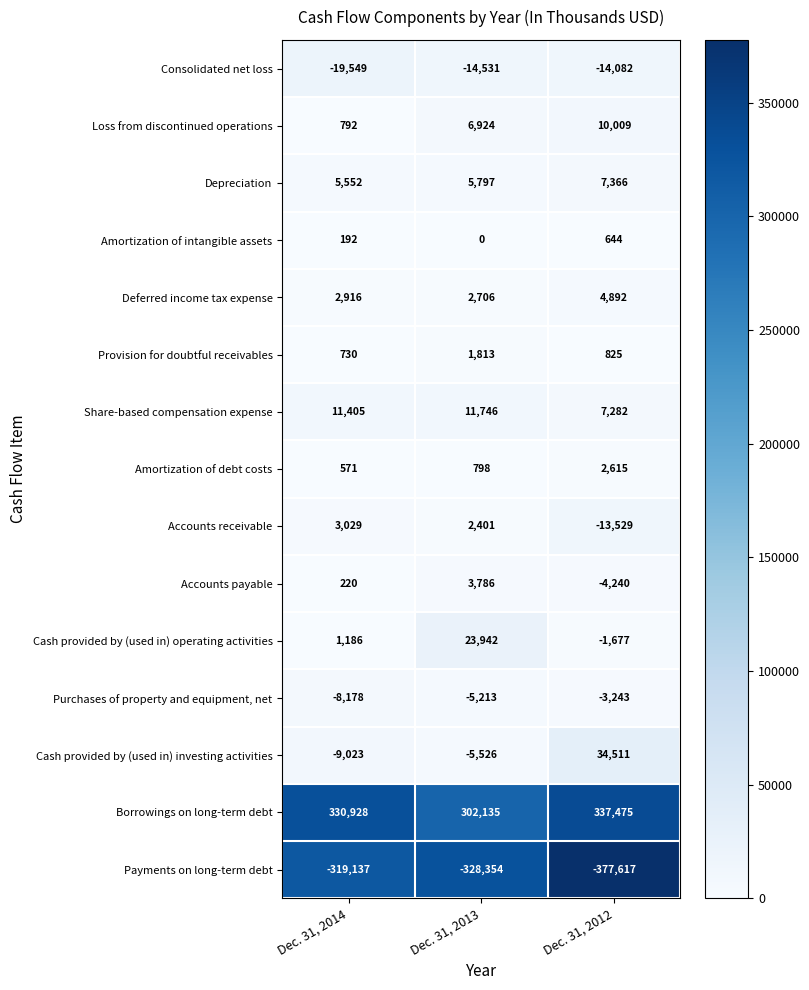

At which category is the sum across all series the highest?

Dec. 31, 2013